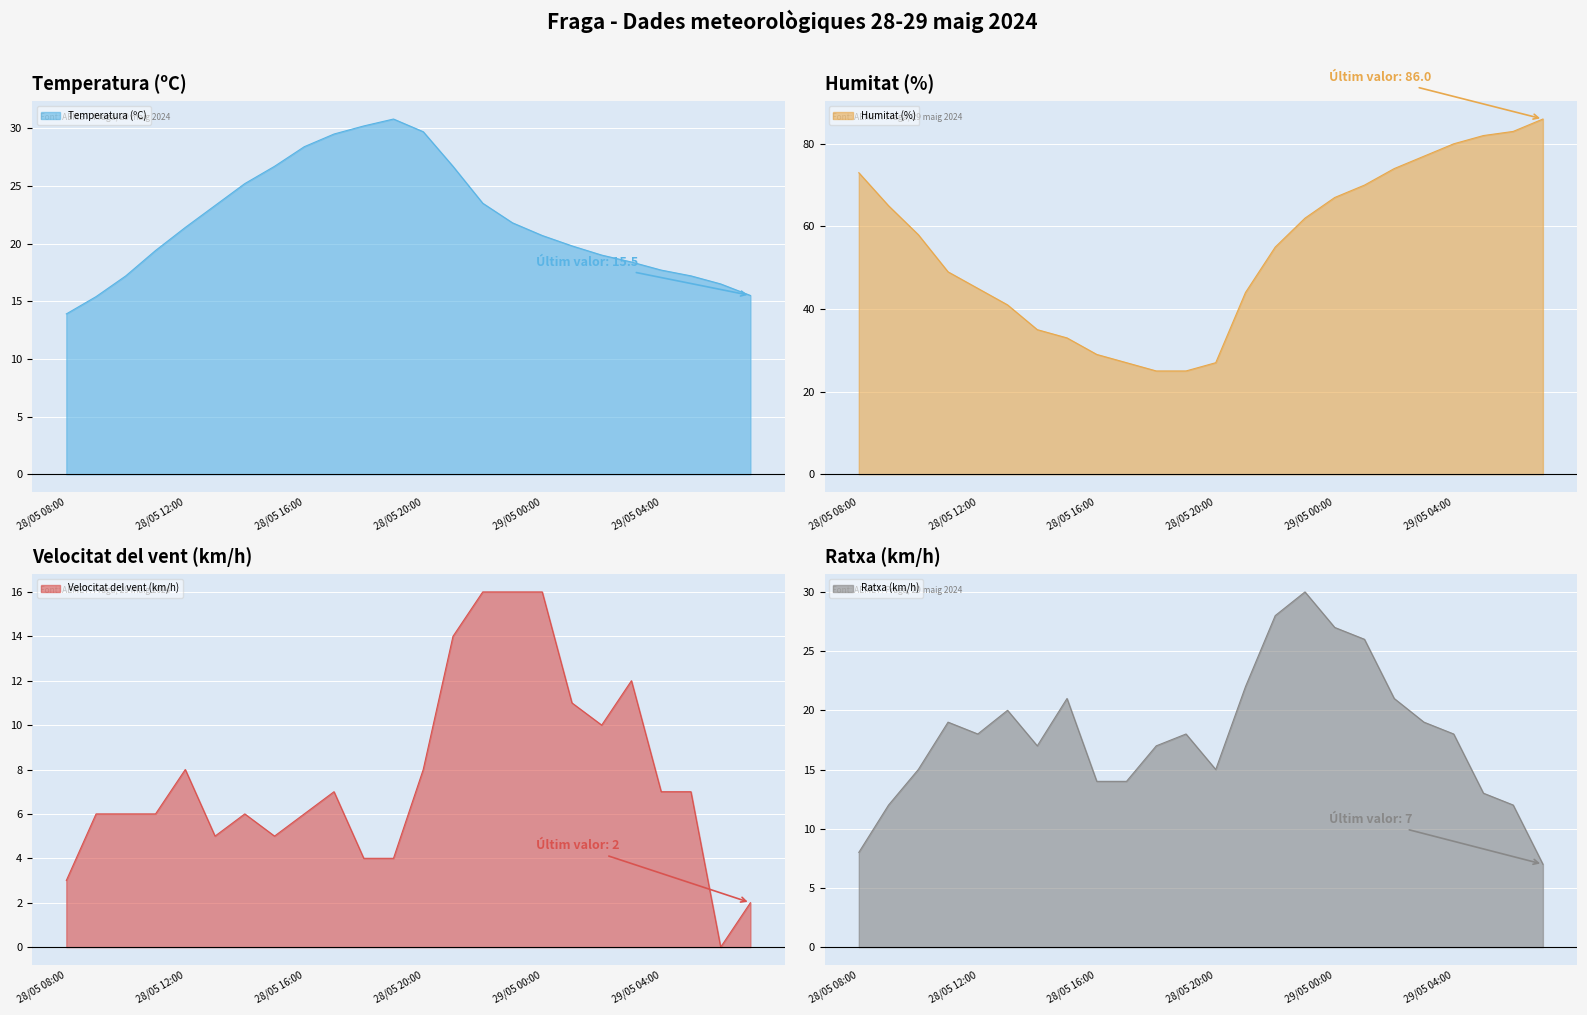

What is the label of the 18th point from the left?

29/05 01:00